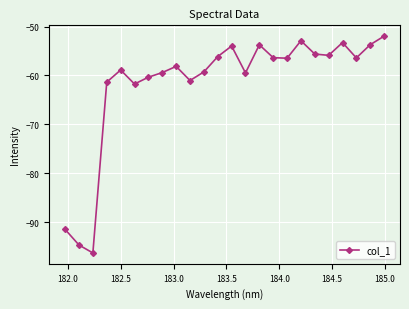

What is the average value?

-61.6